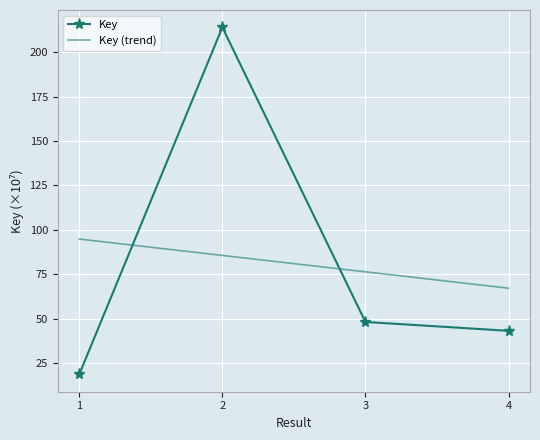

True or false: the data has more than 2 interior local peaks.

False